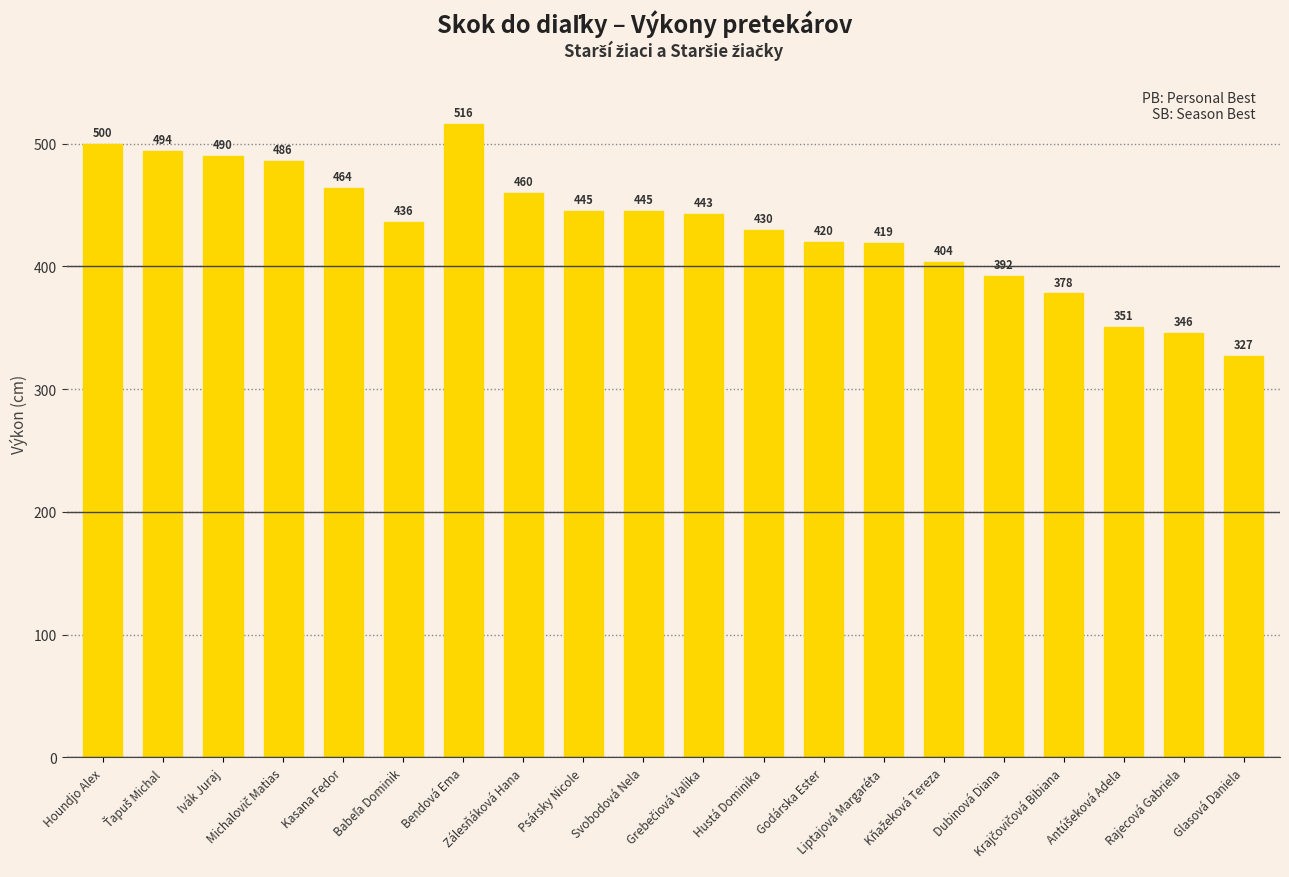

What is the difference between the maximum and second lowest values?

170